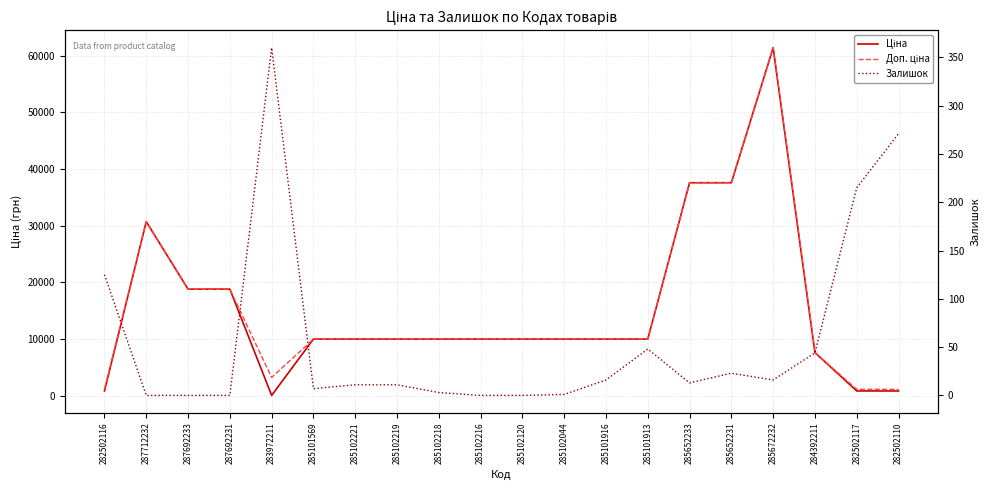

What is the label of the 4th point from the right?

285672232